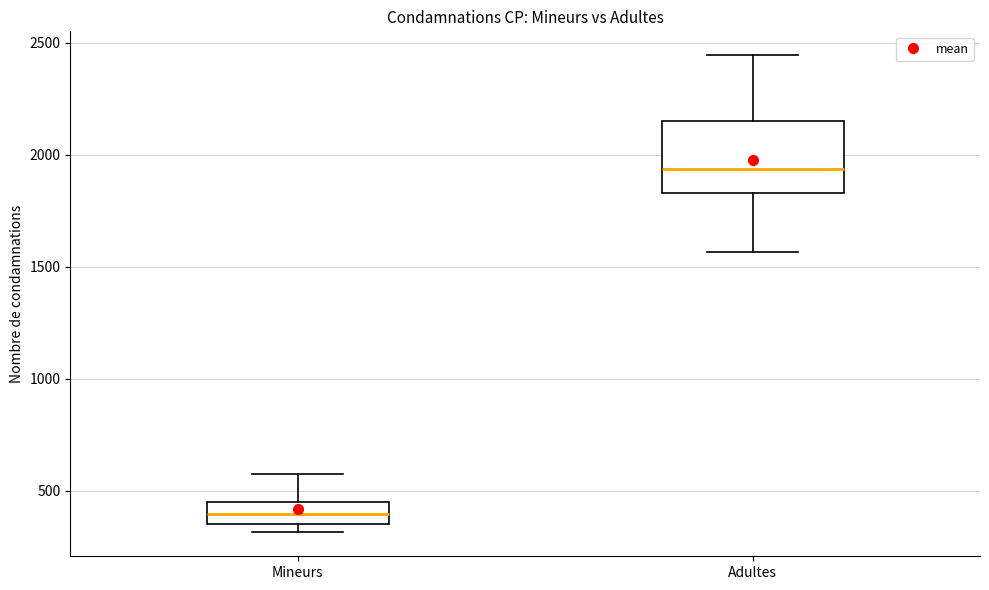

Where is the lower edge of the box for Mineurs on the y-axis? The values are not printed on the chart, so give them approximately, as read against the axis.

350